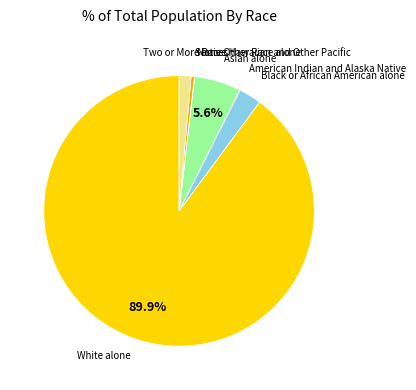

Is there a majority slice in this chart?

Yes